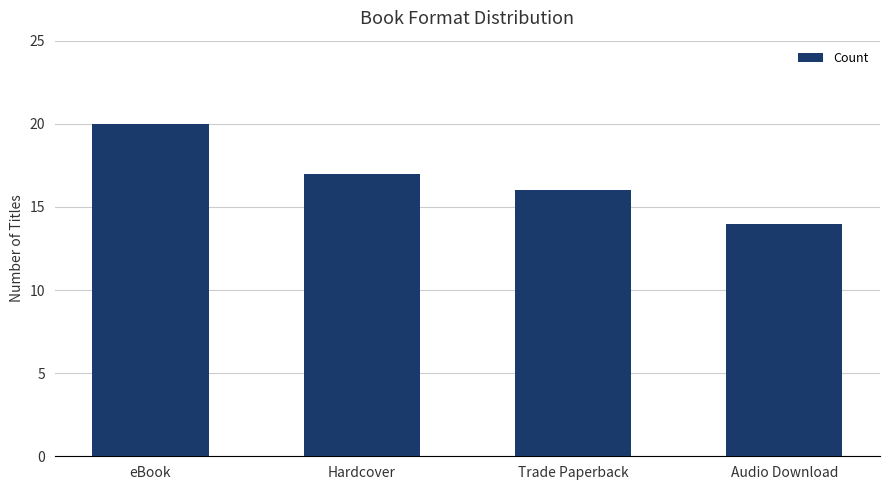

Which has a higher value, Hardcover or Audio Download?

Hardcover